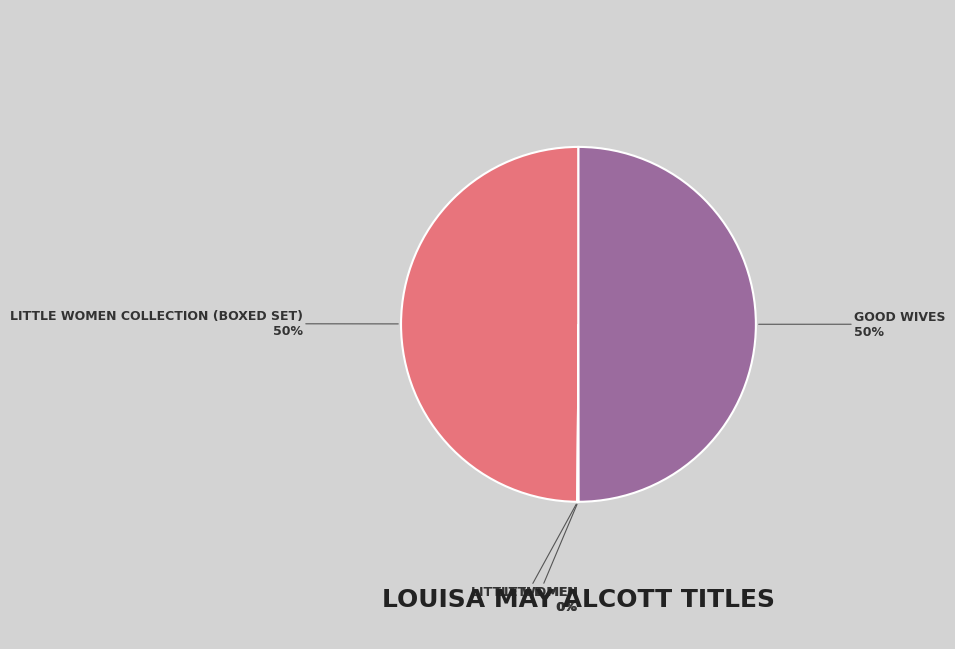

To the nearest percent, what is the average slice percentage?

25%